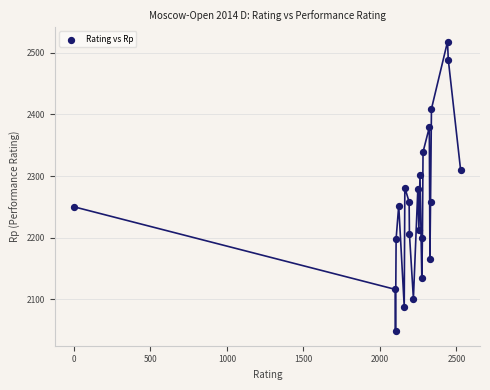

What is the range of X values (max minus min)?

2528